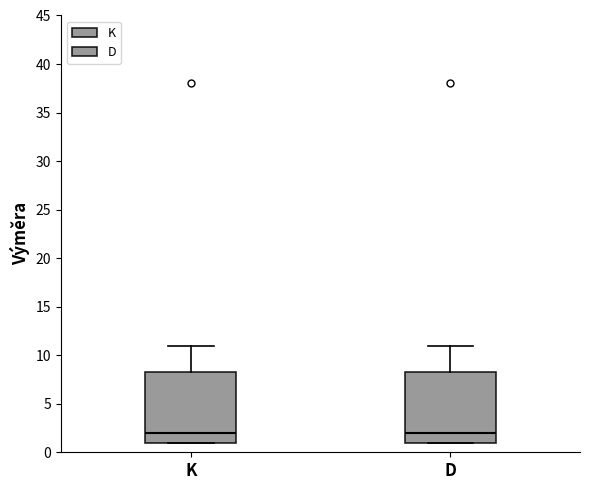

Reading left to right, read every box against the y-axis: the position of its median line, the range the box covers, and the ends of its whiskers. The values are not printed on the chart, so give them approximately, as read against the axis.

K: median 2.0, box 1.0 to 8.5, whiskers 1.0 to 11.0
D: median 2.0, box 1.0 to 8.5, whiskers 1.0 to 11.0